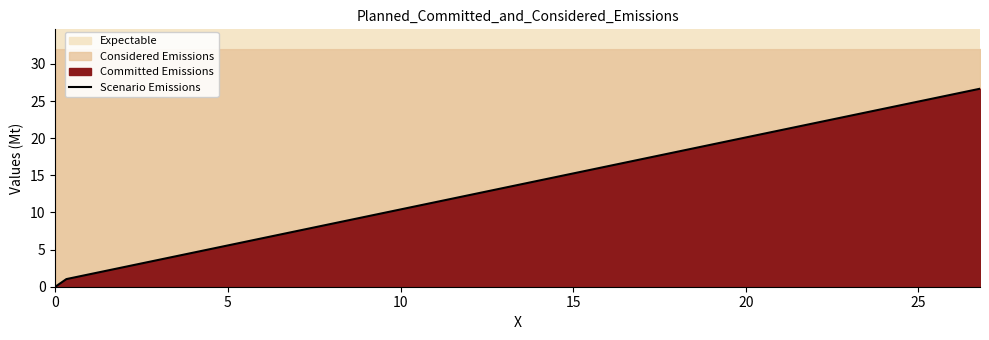

How many positive values are there?

4